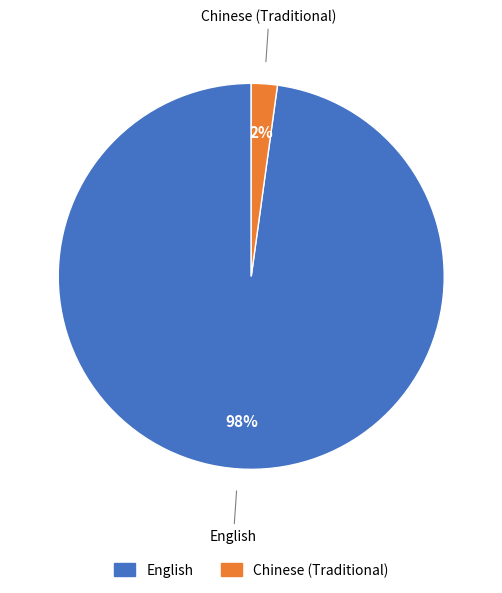

Which category has the smallest portion of the pie?

Chinese (Traditional)